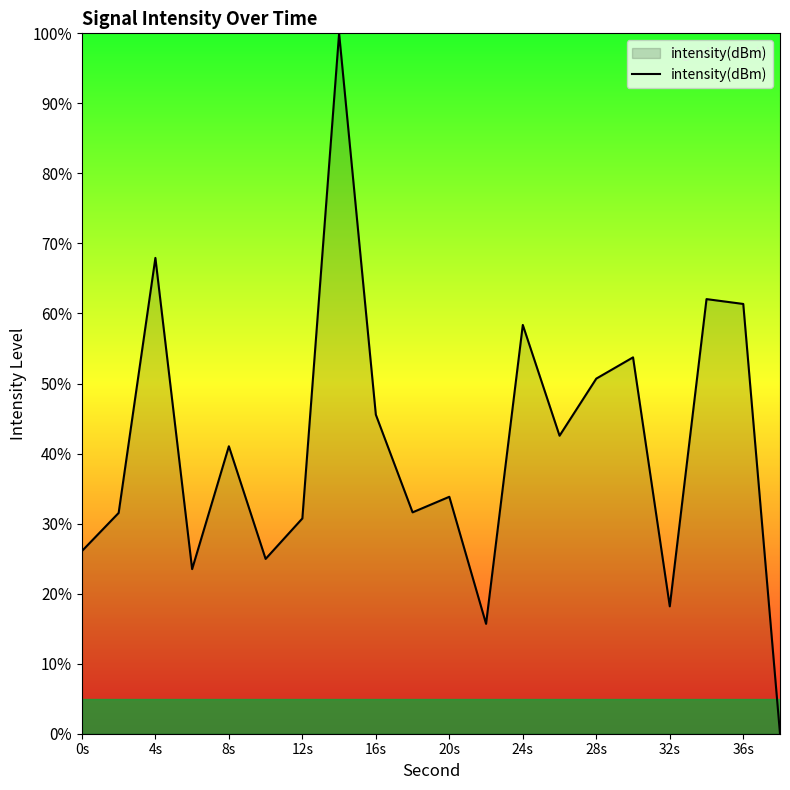

How many values are above zero?

19